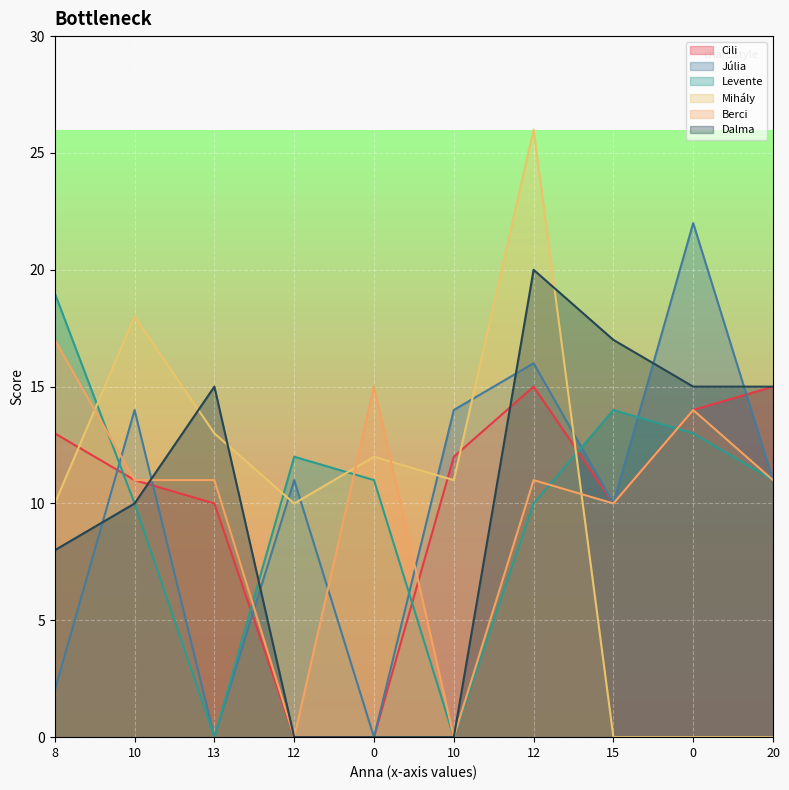

How many interior local valleys does the Berci series have?

3